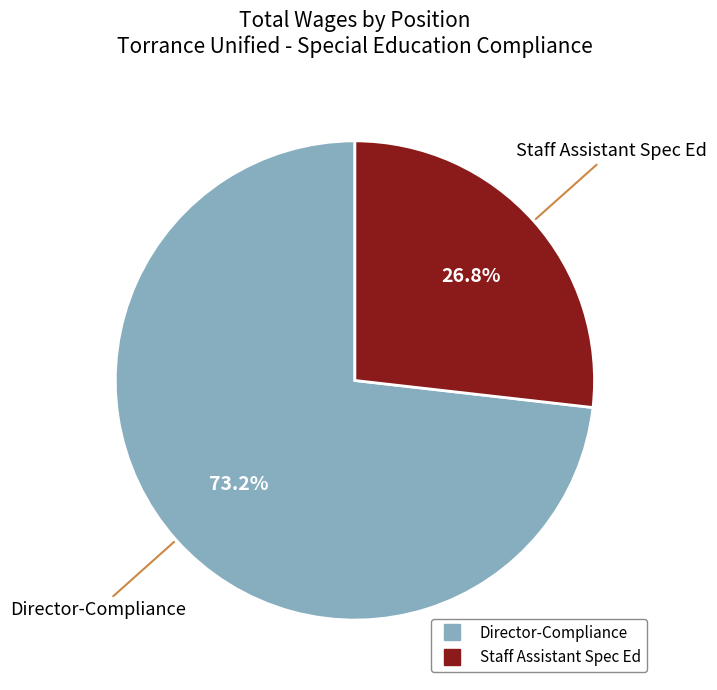

What is the smallest slice in the pie chart?

Staff Assistant Spec Ed